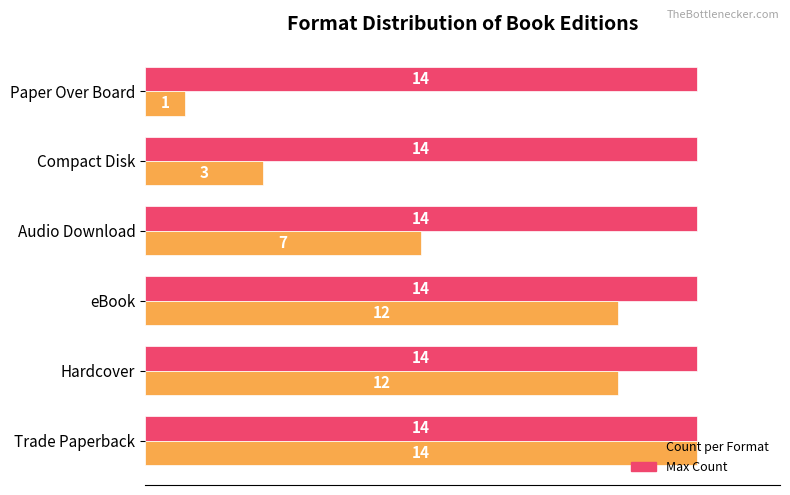

What is the total value across all series at eBook?

26